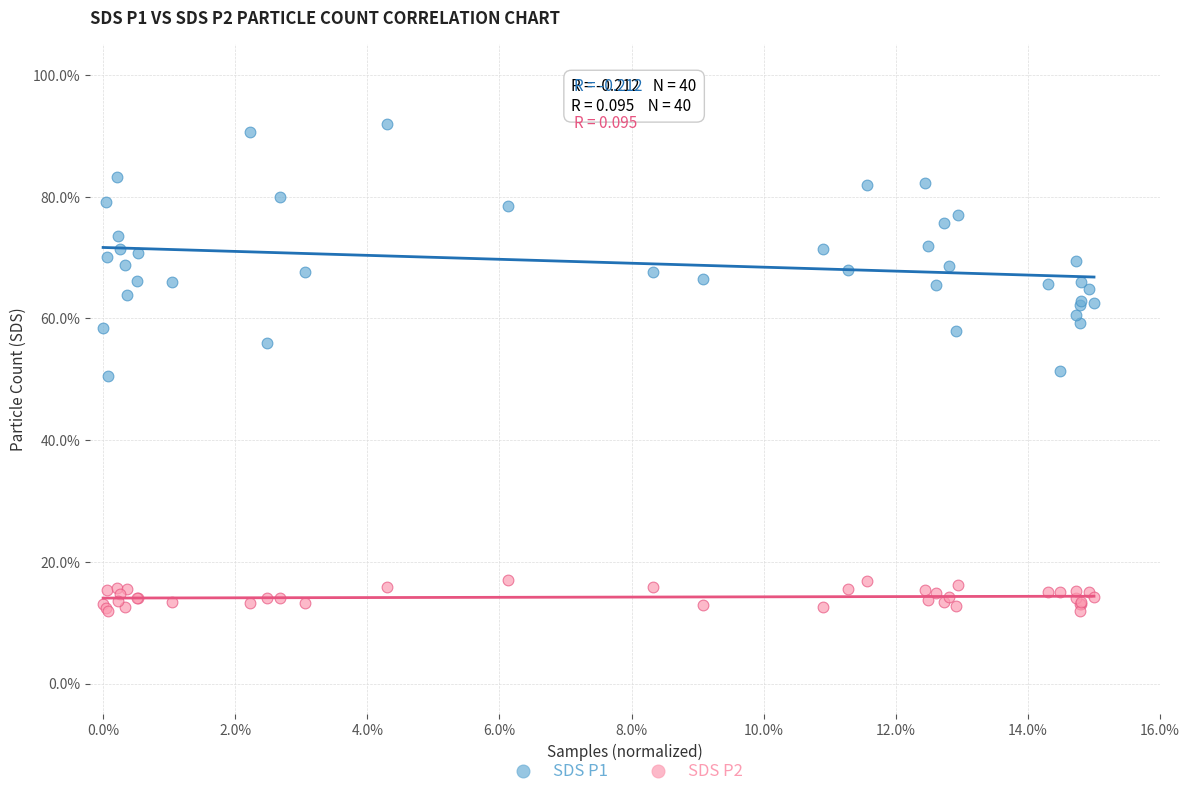

What are all the series names shown in the legend?

SDS P1, SDS P2